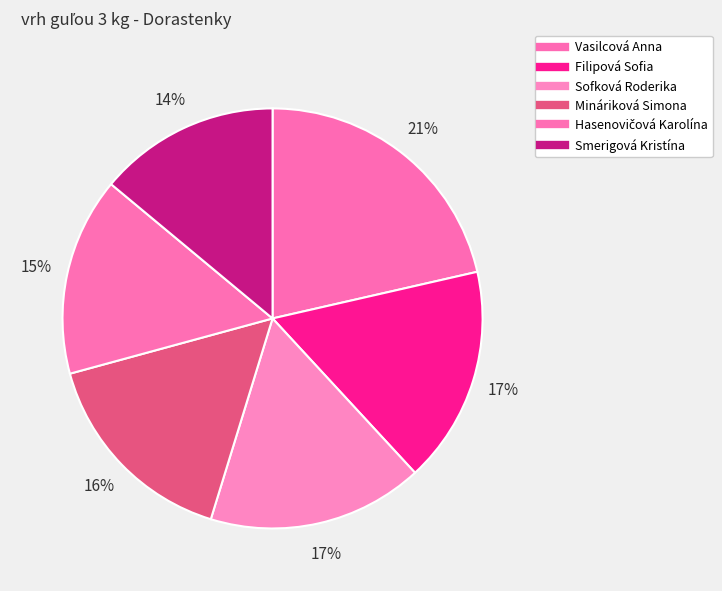

Count the number of slices in the pie.

6